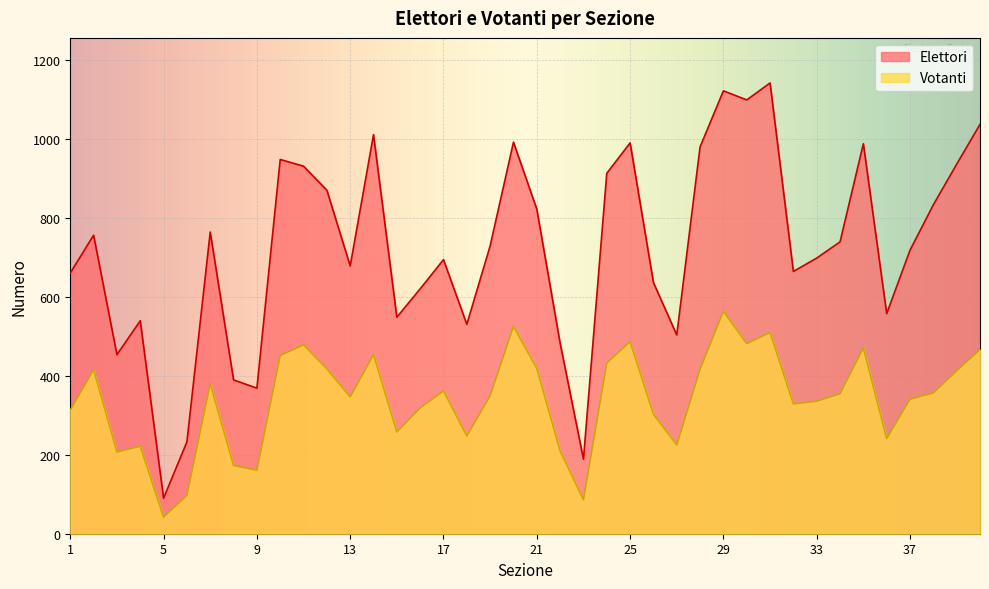

What is the sum of the Elettori values at 40 and 1?

1699